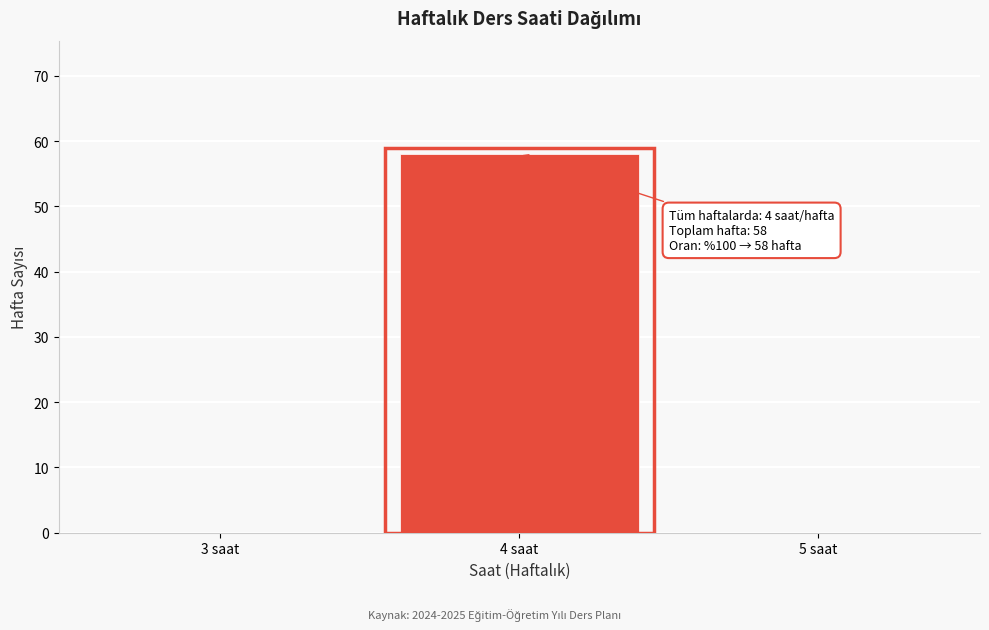

Reading left to right, what are all the values shown in this chart?

3 saat=0	4 saat=58	5 saat=0